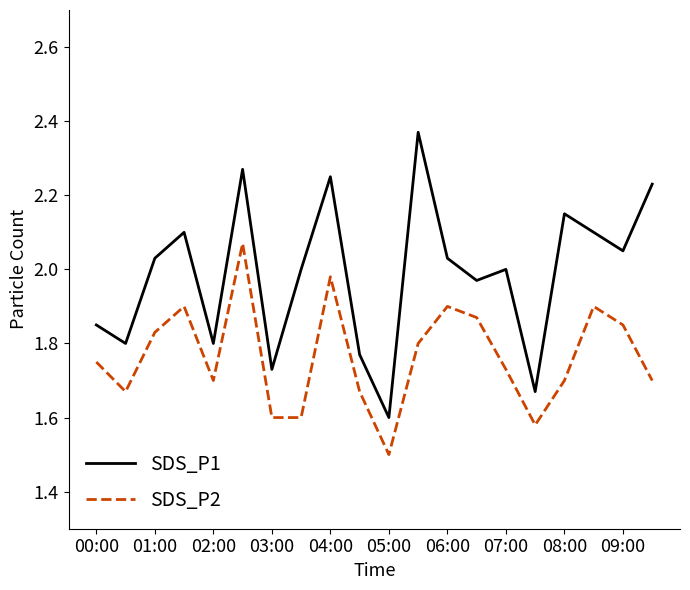

What are all the series names shown in the legend?

SDS_P1, SDS_P2